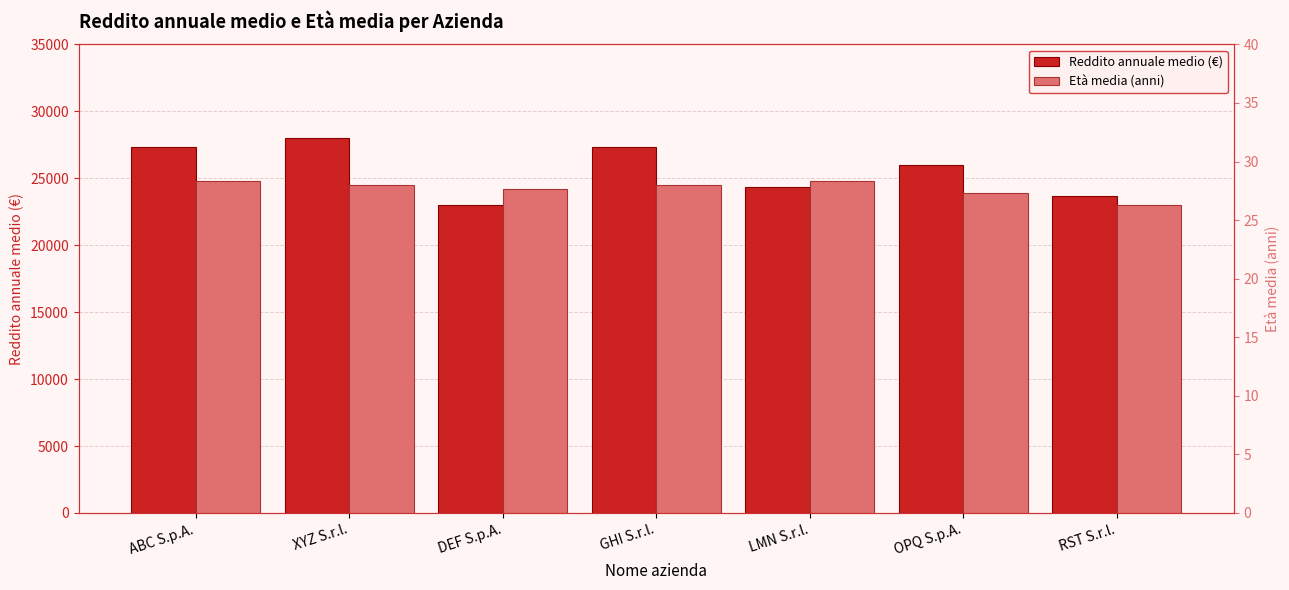

The Età media (anni) series shows 28.0 at GHI S.r.l.. True or false?

True